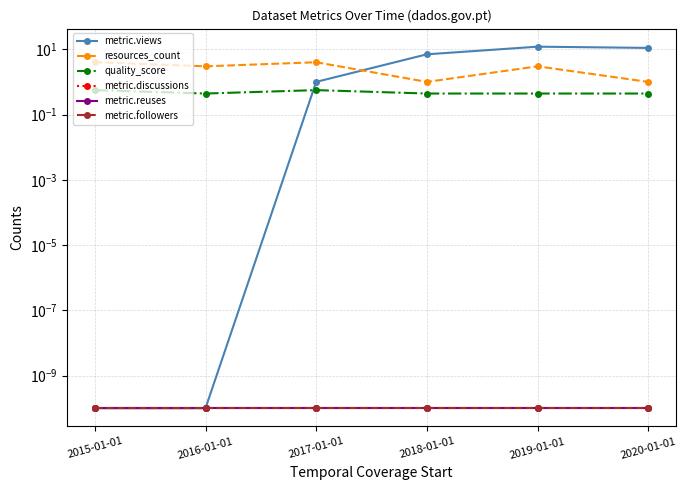

Which category has the highest value in the metric.views series?

2019-01-01